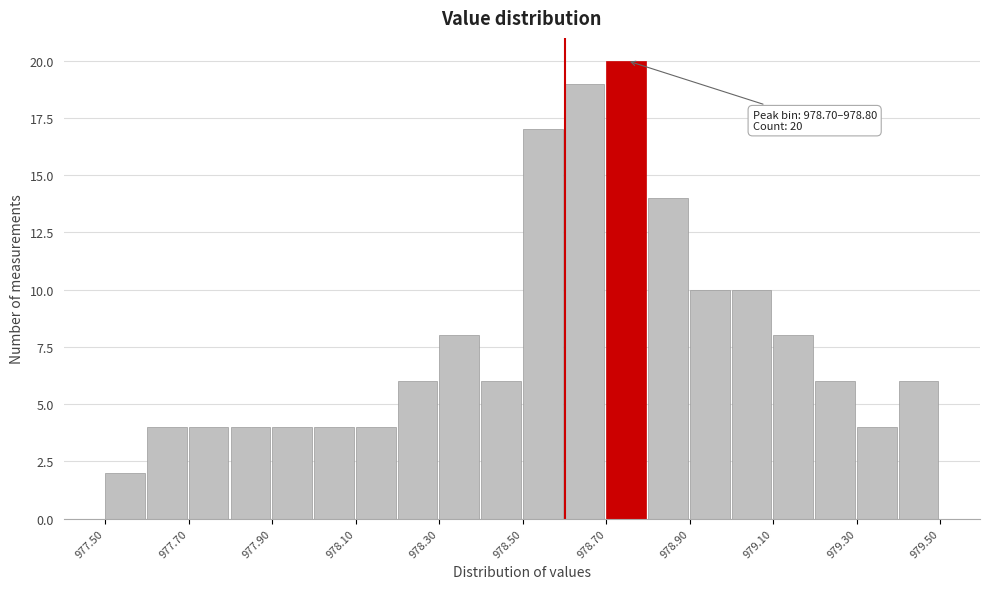

Which range on the x-axis has the tallest bar?

978.7 to 978.8